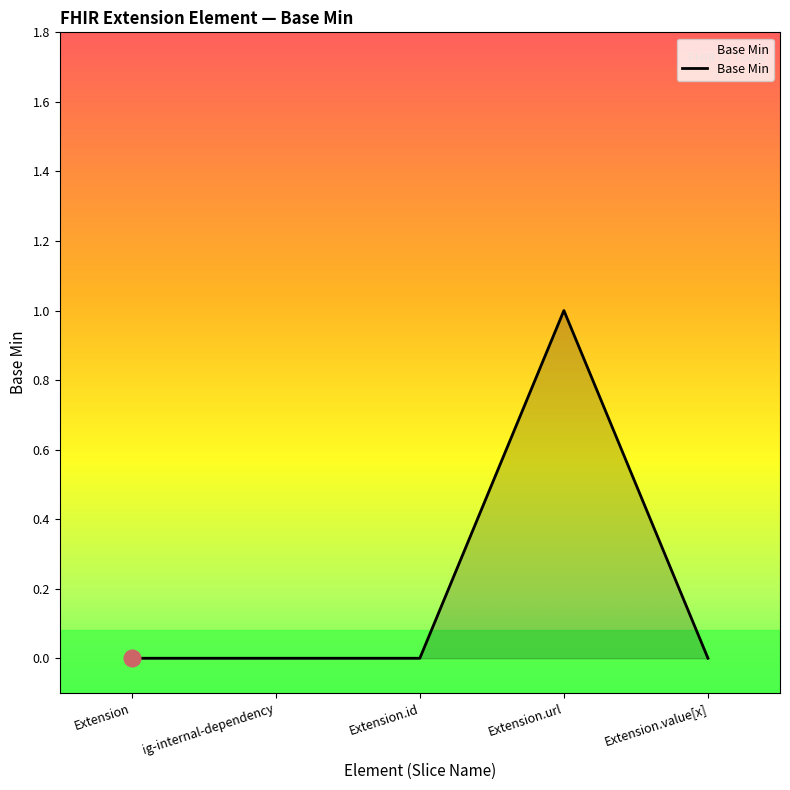

What is the sum of the values at ig-internal-dependency and Extension.url?

1